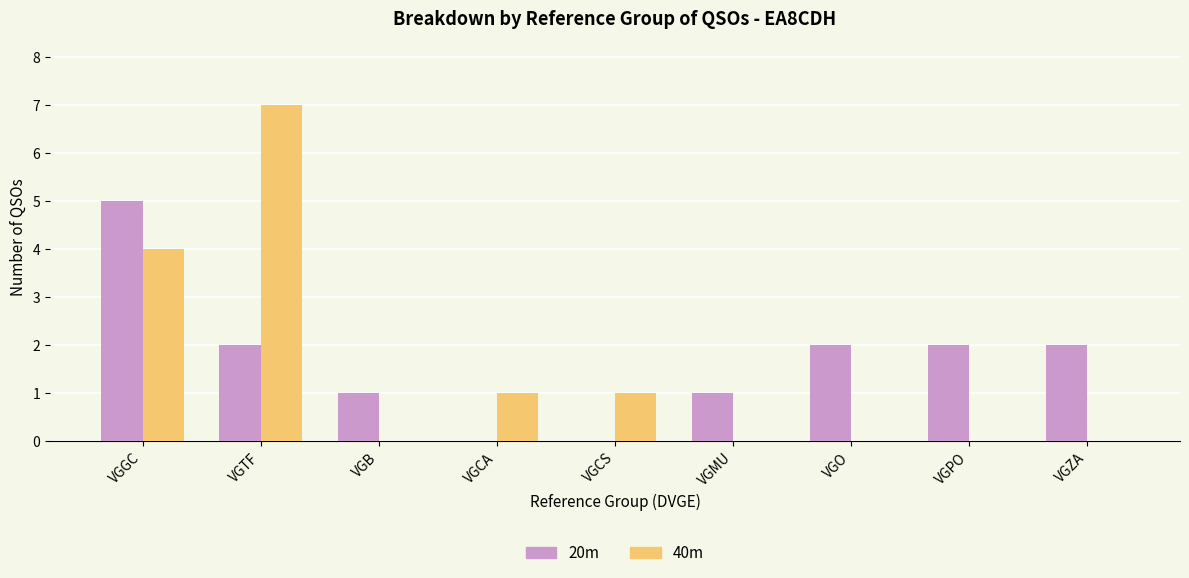

Reading left to right, what are all the values shown in this chart?

20m: VGGC=5	VGTF=2	VGB=1	VGCA=0	VGCS=0	VGMU=1	VGO=2	VGPO=2	VGZA=2
40m: VGGC=4	VGTF=7	VGB=0	VGCA=1	VGCS=1	VGMU=0	VGO=0	VGPO=0	VGZA=0